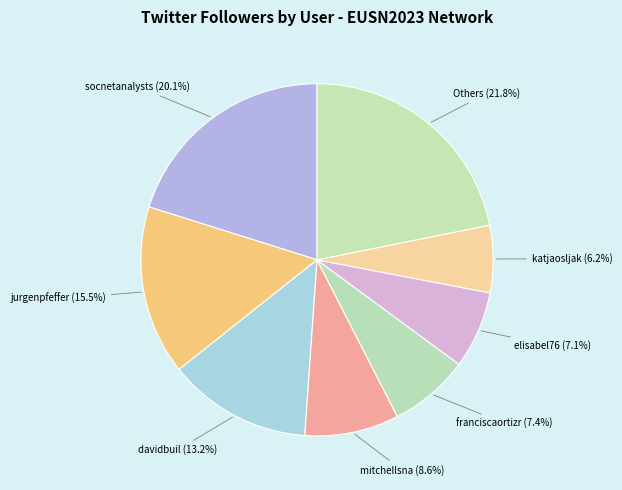

How many slices are in this pie chart?

8